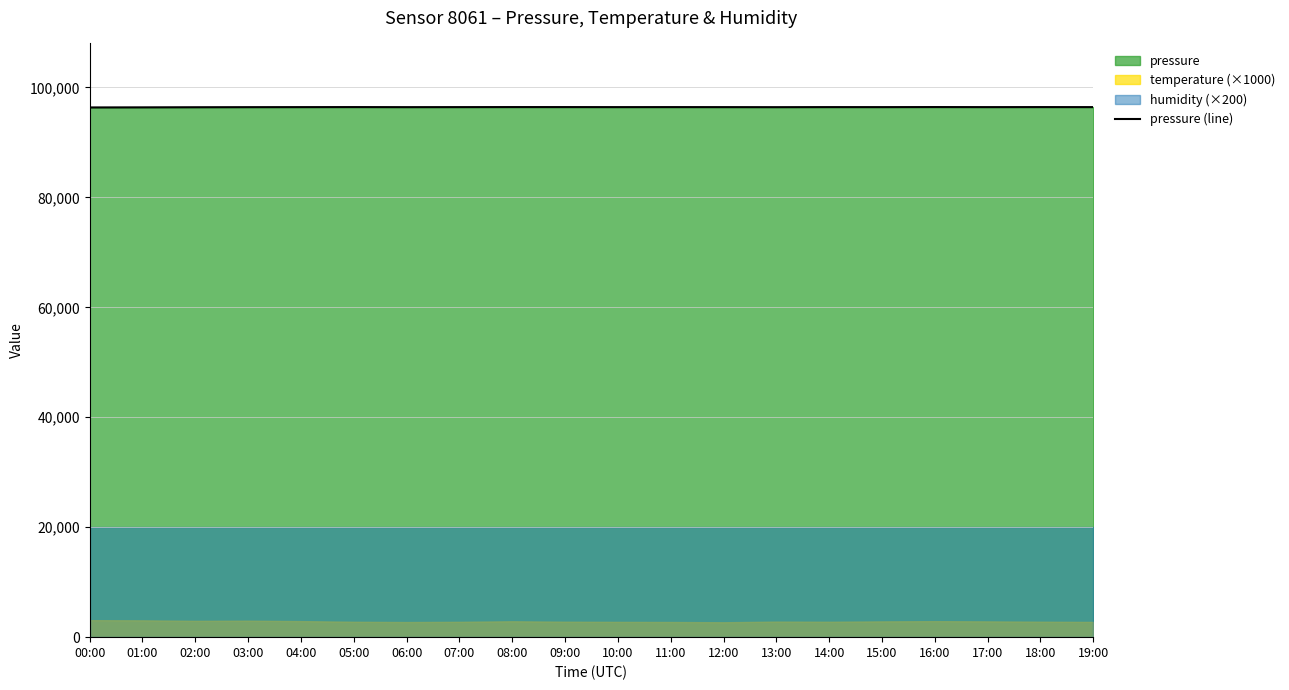

Which category has the highest value across all series?

16:00